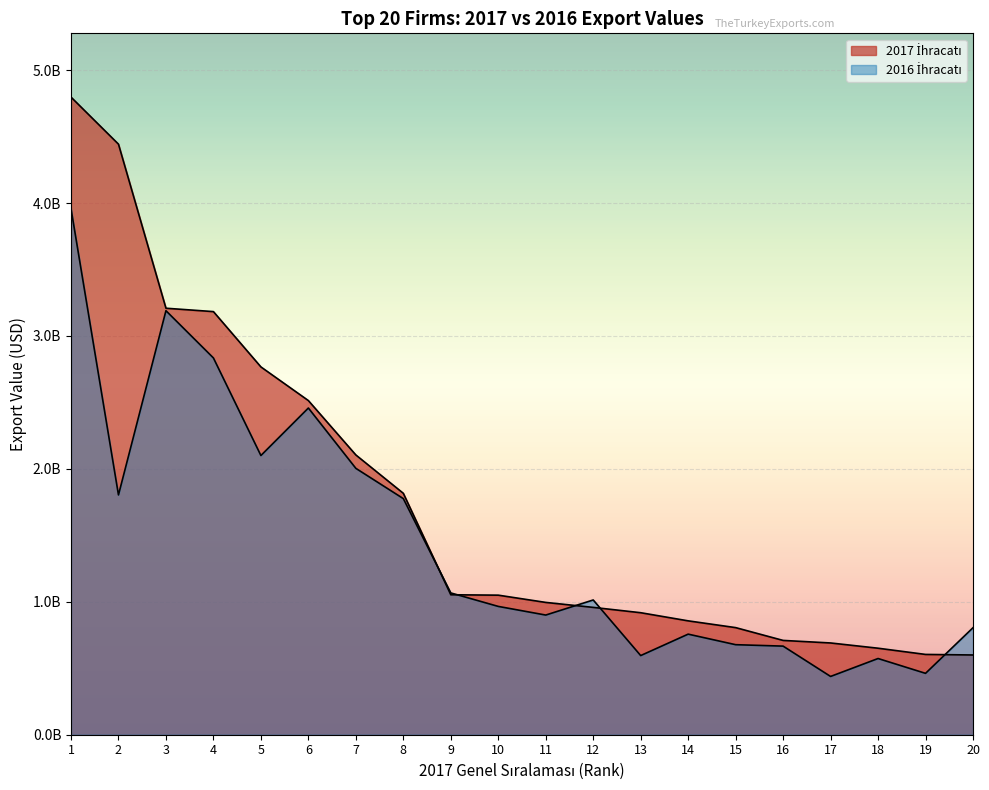

How many times do 2016 İhracatı and 2017 İhracatı cross each other?

5